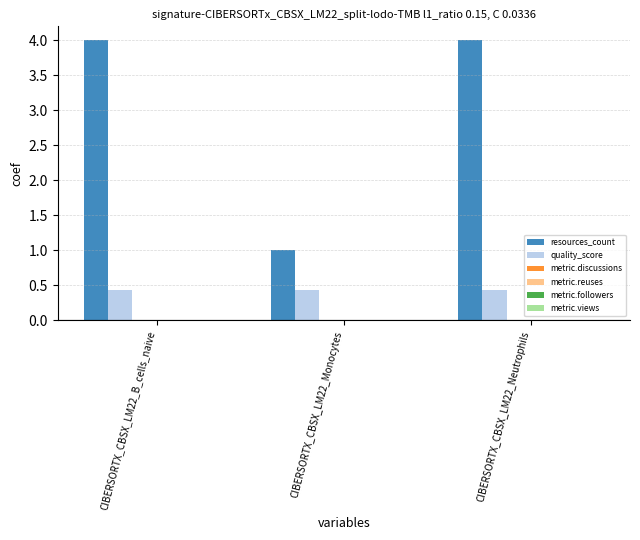

At how many categories does at least one series exceed 0?

3